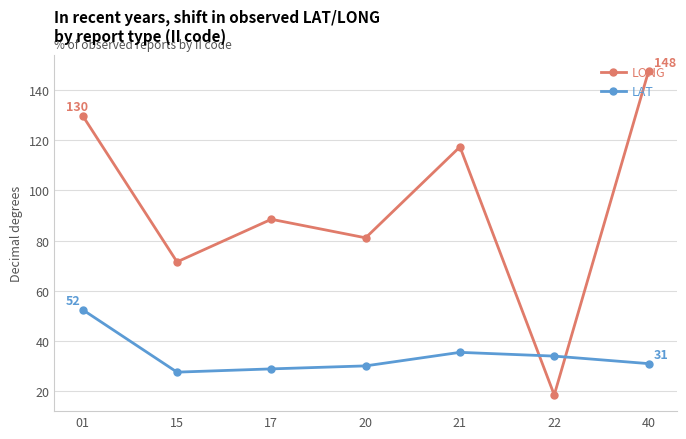

Rank the series by their maximum value, from lowest to highest.

LAT, LONG